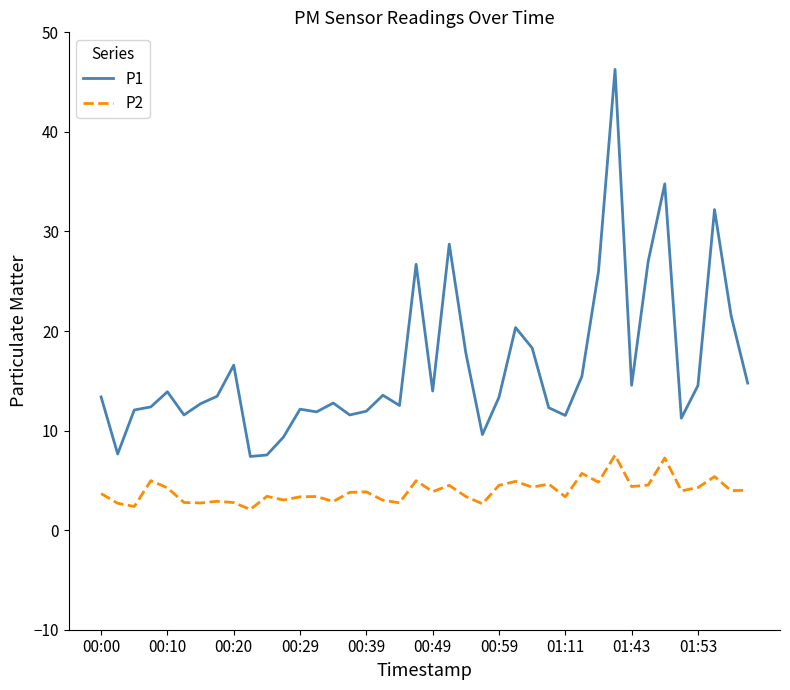

What is the difference between the maximum and minimum values in the P1 series?

38.9